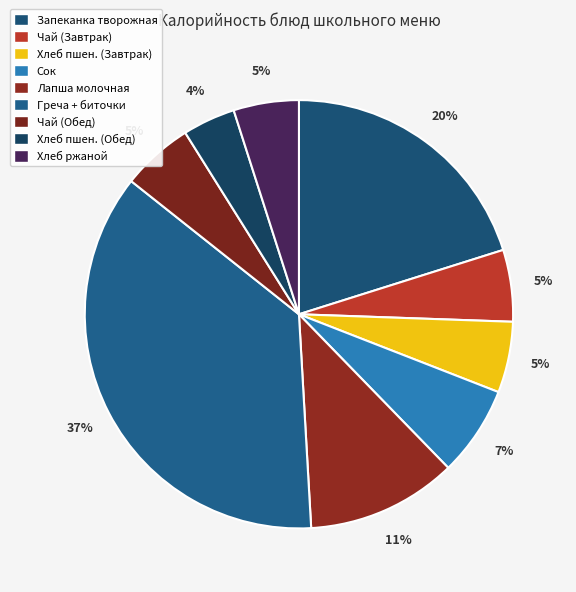

Which category has the biggest portion of the pie?

Греча + биточки